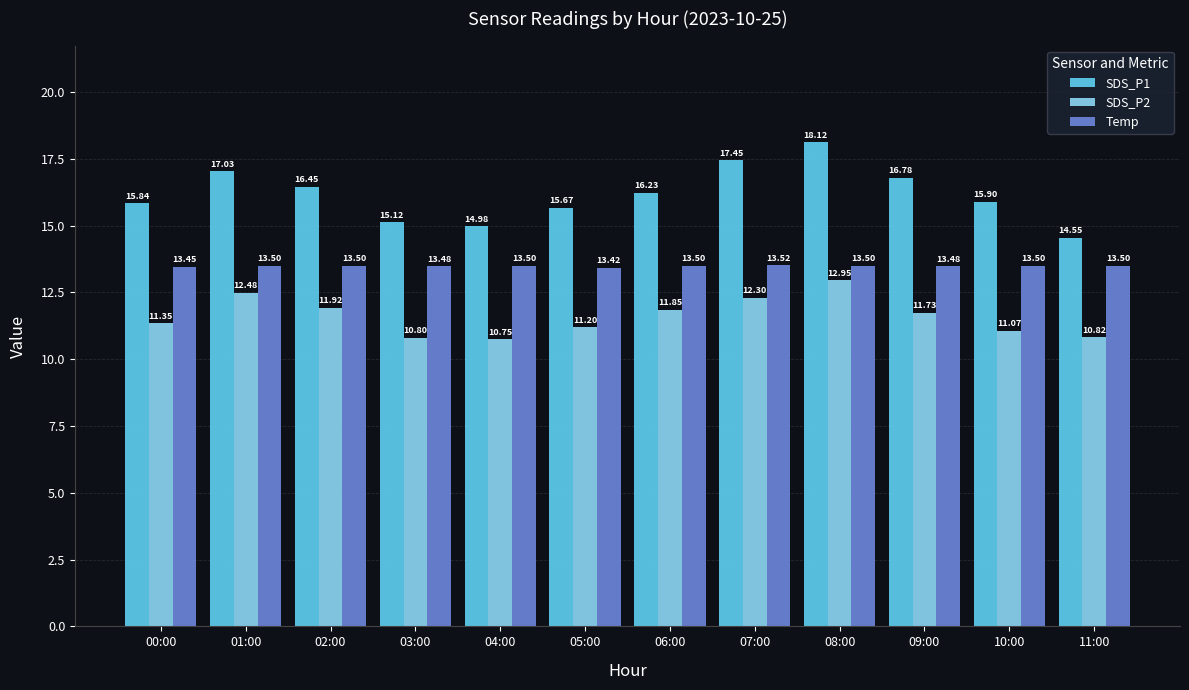

What position from the right is 10:00?

2